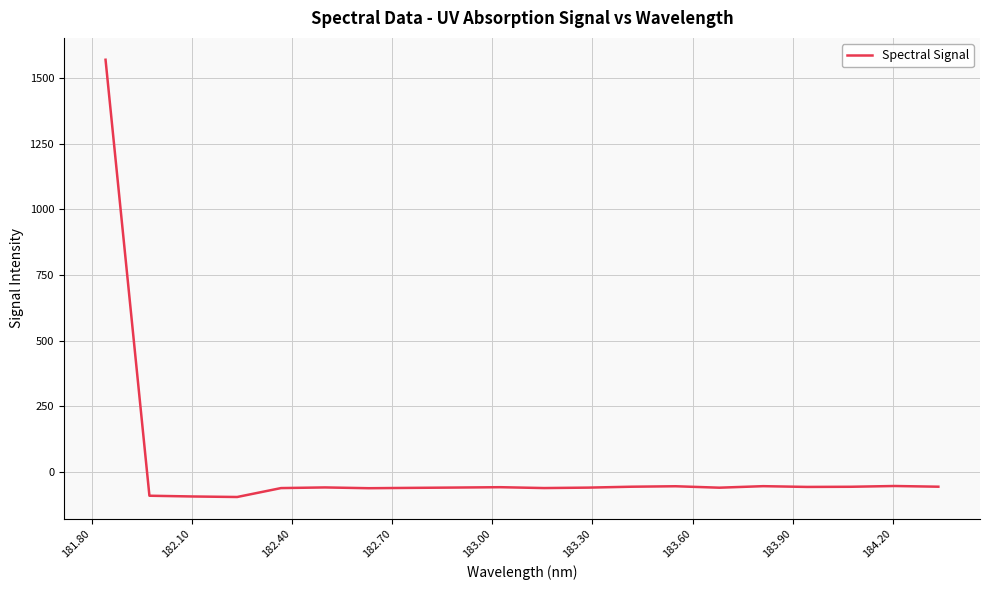

What is the difference between the maximum and minimum values?

1665.2